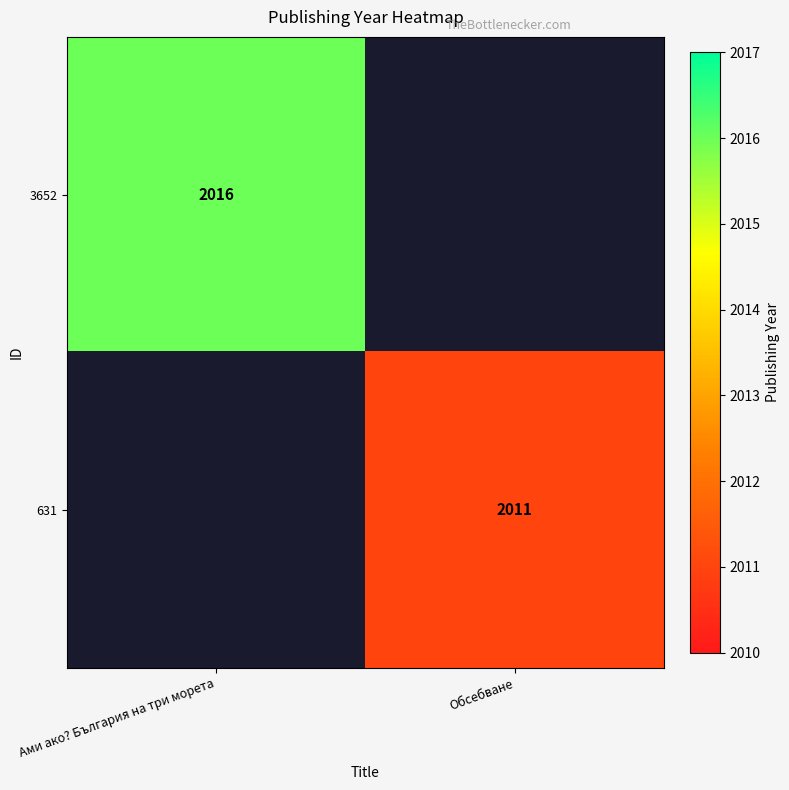

The value of 3652 at Ами ако? България на три морета is 2016. True or false?

True